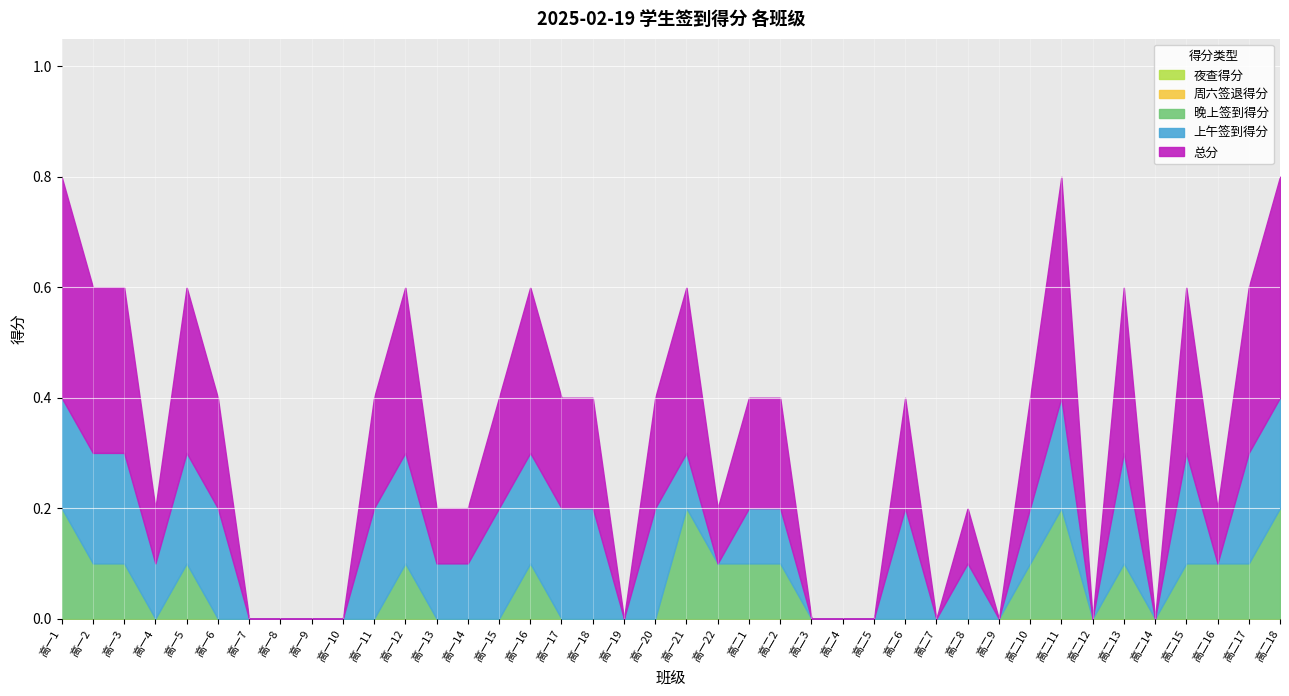

List the series in order of their peak value, highest first.

总分, 上午签到得分, 晚上签到得分, 夜查得分, 周六签退得分